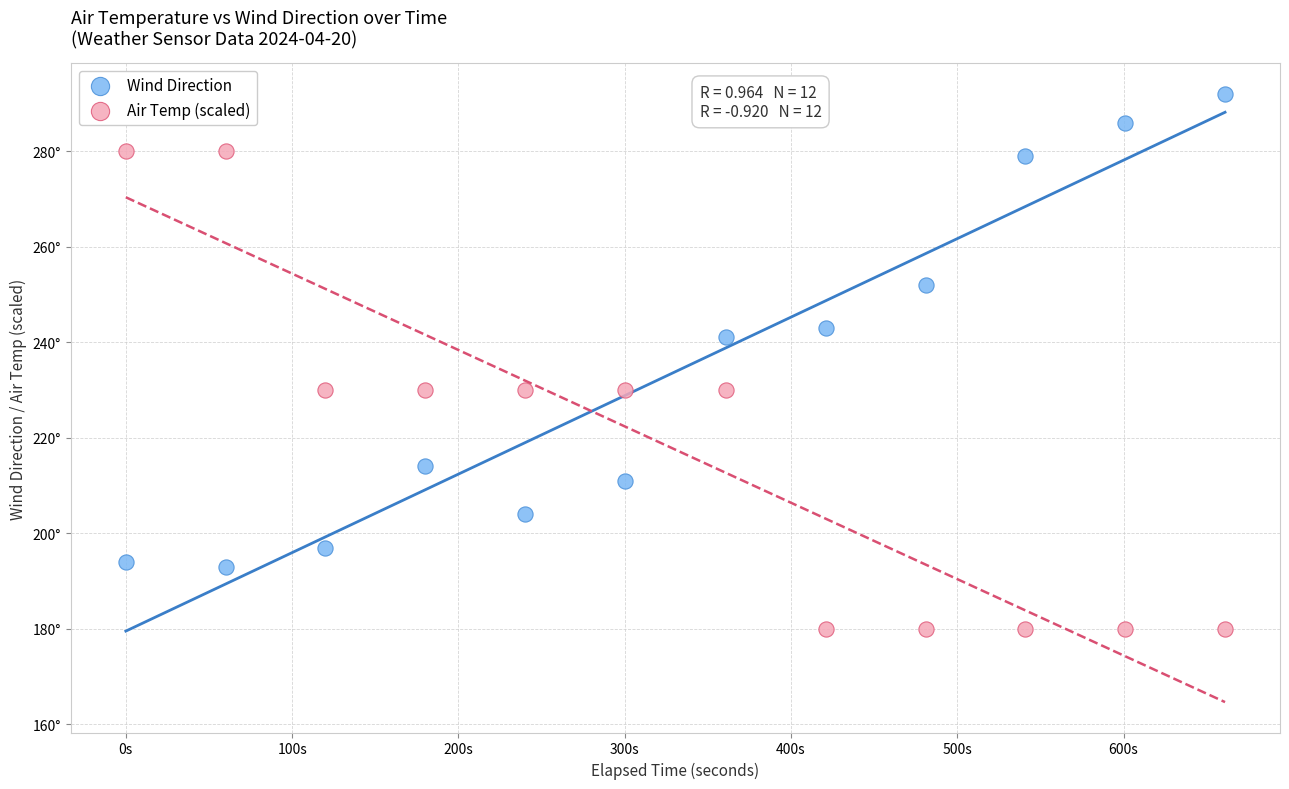

Which series contains the highest Y value?

Wind Direction